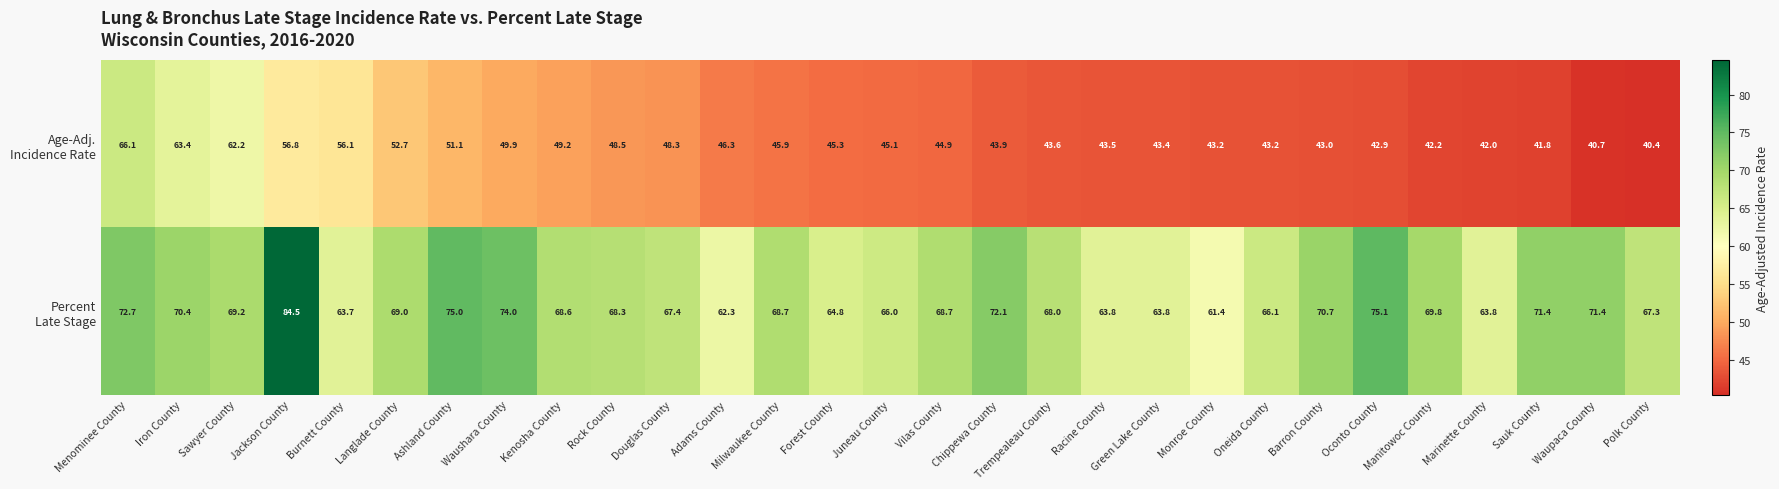

What is the spread (max minus min) of values at Jackson County?

27.7